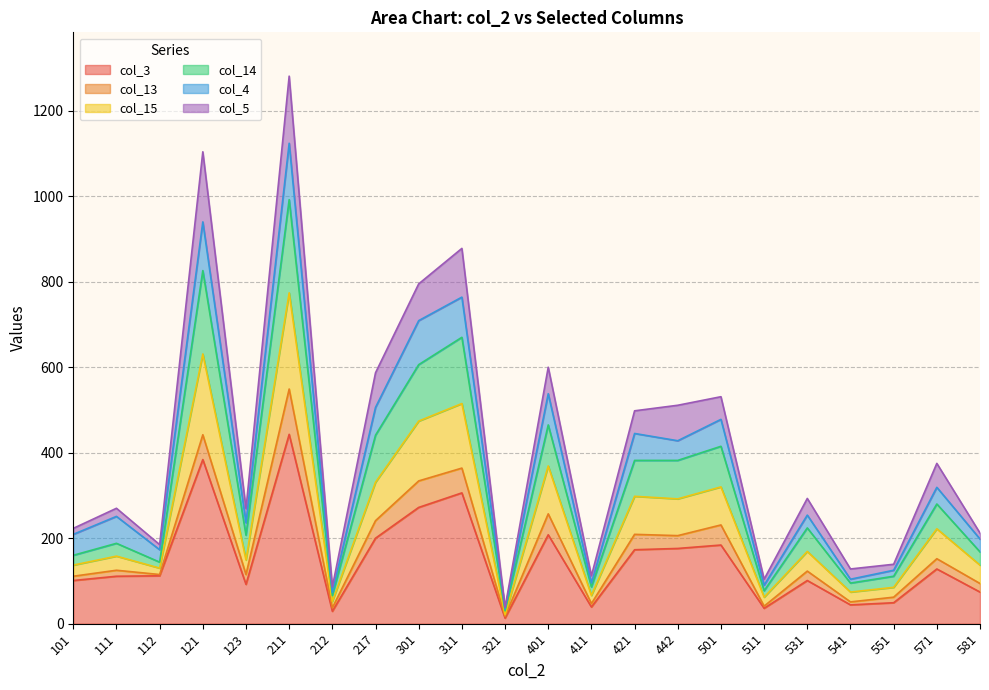

What is the value of the col_3 point at the 11th from the left?

13